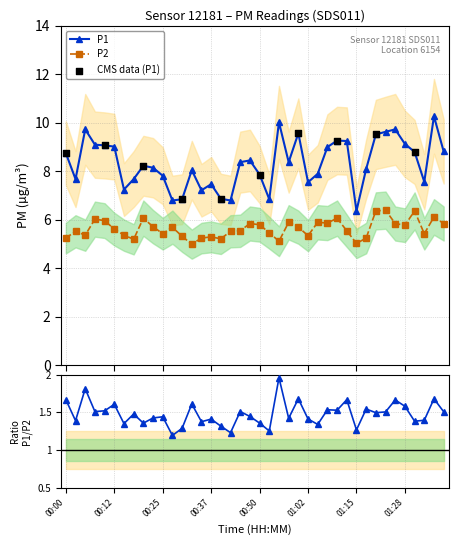

Is the value of P2 at 01:05 greater than the value of P1 at 00:15?

No